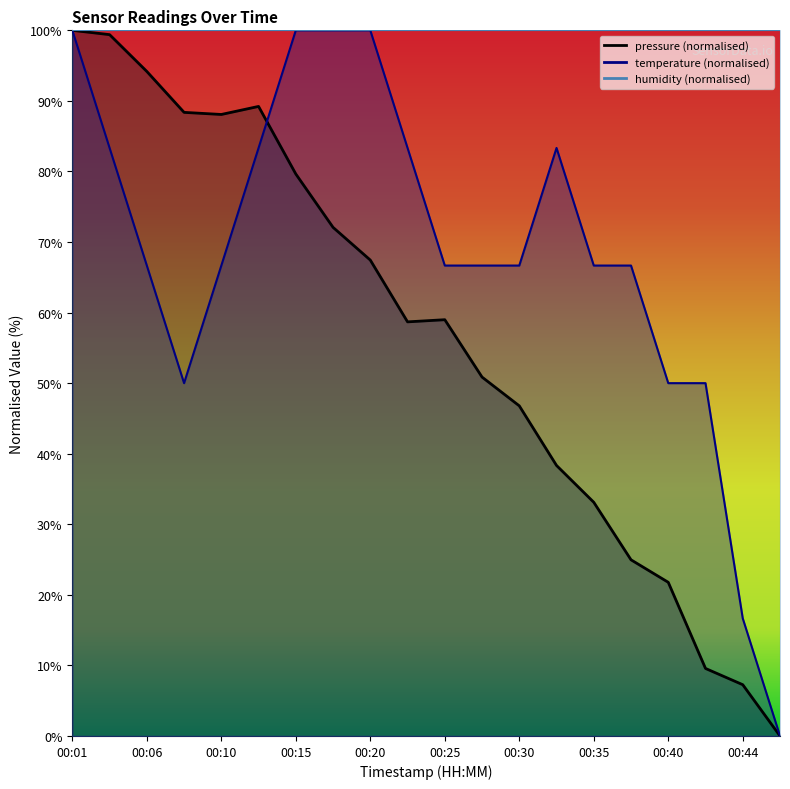

How many series are shown in this chart?

2